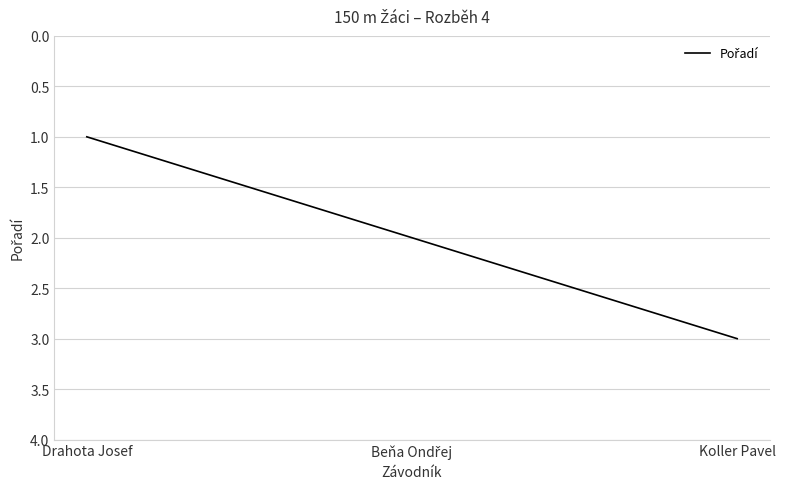

Does the chart have visible grid lines?

Yes